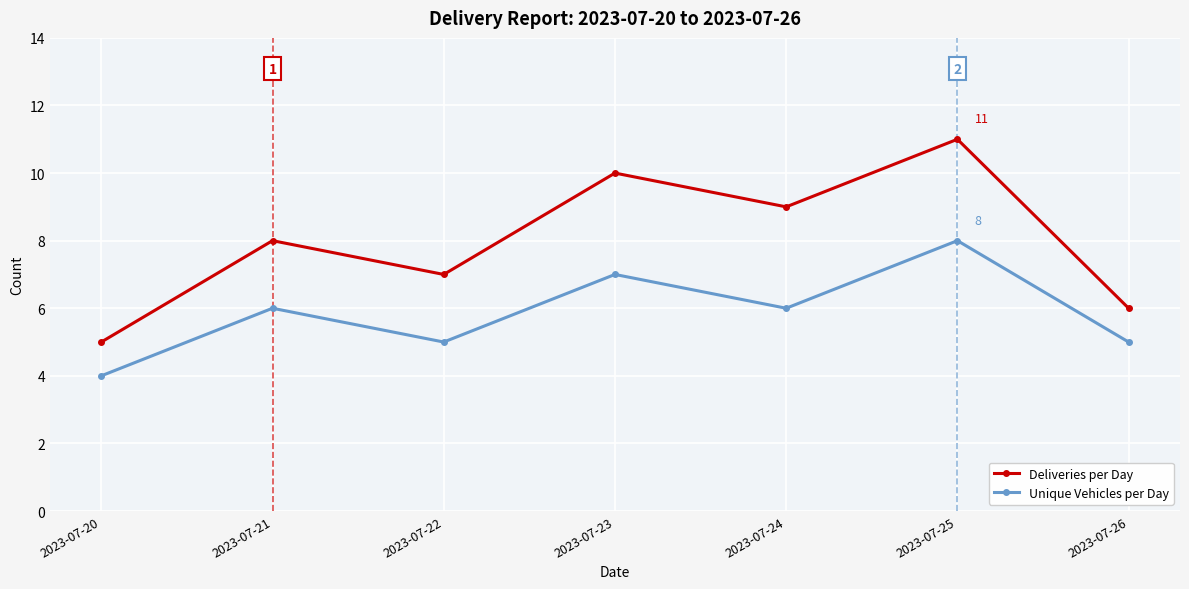

True or false: Deliveries per Day has a value of 4 at 2023-07-25.

False